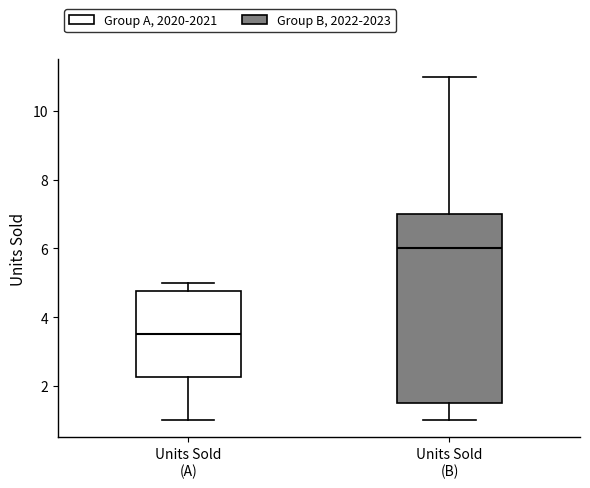

Where does the median line of the box for Units Sold (B) sit on the y-axis? The values are not printed on the chart, so give them approximately, as read against the axis.

6.0